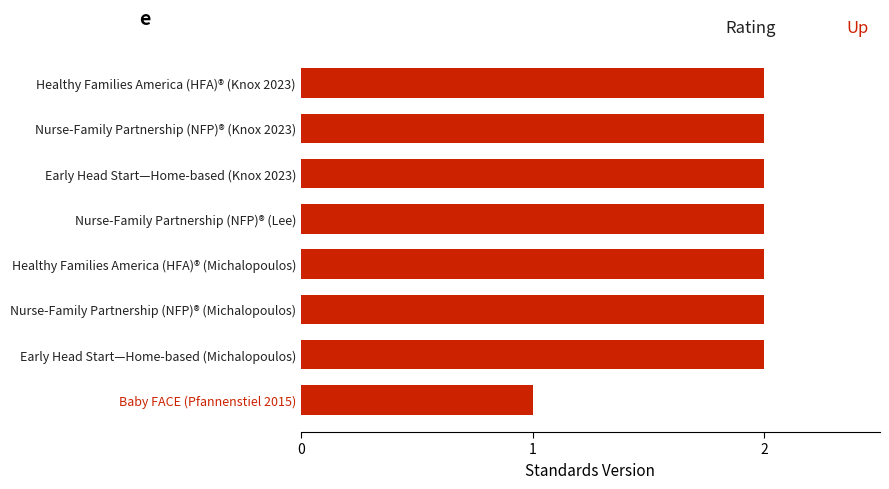

True or false: the data shows 2 at Healthy Families America (HFA)® (Knox 2023).

True